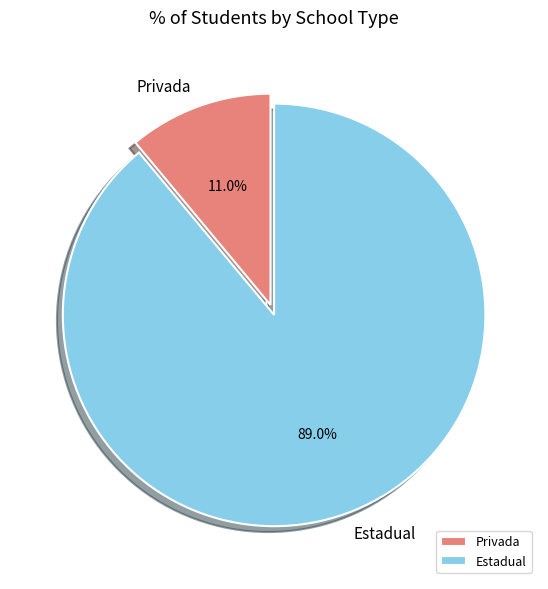

What percentage is NOT represented by Estadual?

11.0%